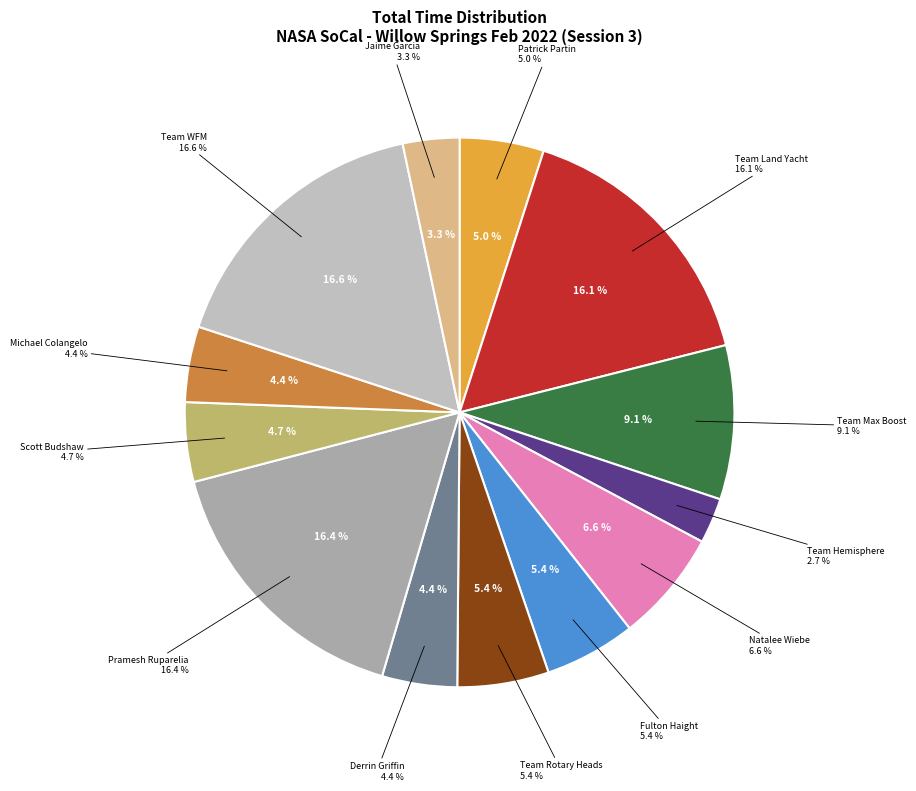

To the nearest percent, what is the average slice percentage?

8%